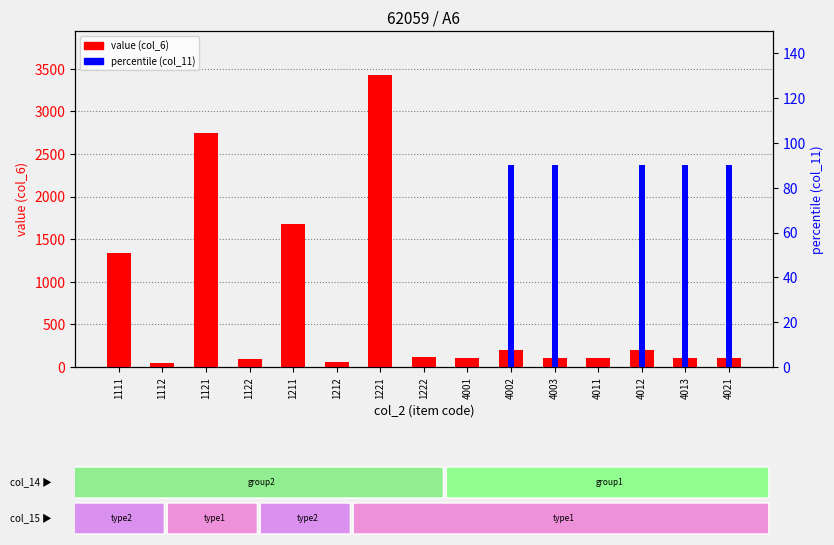

The value (col_6) series shows 4838 at 1121. True or false?

False